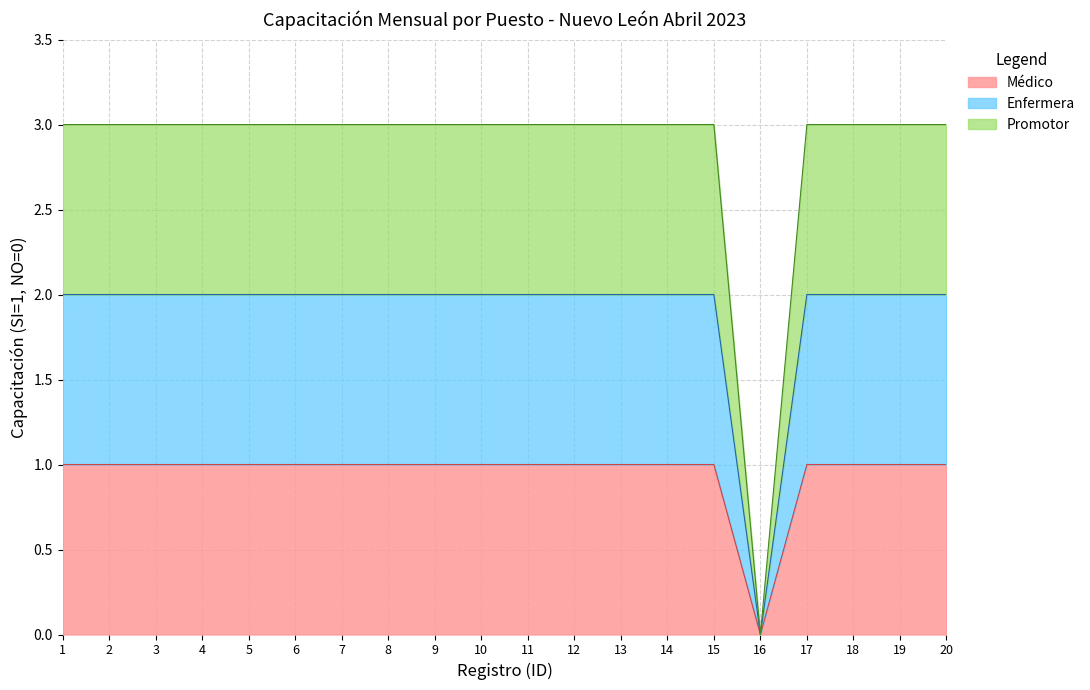

Reading left to right, extract all data points from this chart.

Médico: 1	1	1	1	1	1	1	1	1	1	1	1	1	1	1	0	1	1	1	1
Enfermera: 2	2	2	2	2	2	2	2	2	2	2	2	2	2	2	0	2	2	2	2
Promotor: 3	3	3	3	3	3	3	3	3	3	3	3	3	3	3	0	3	3	3	3